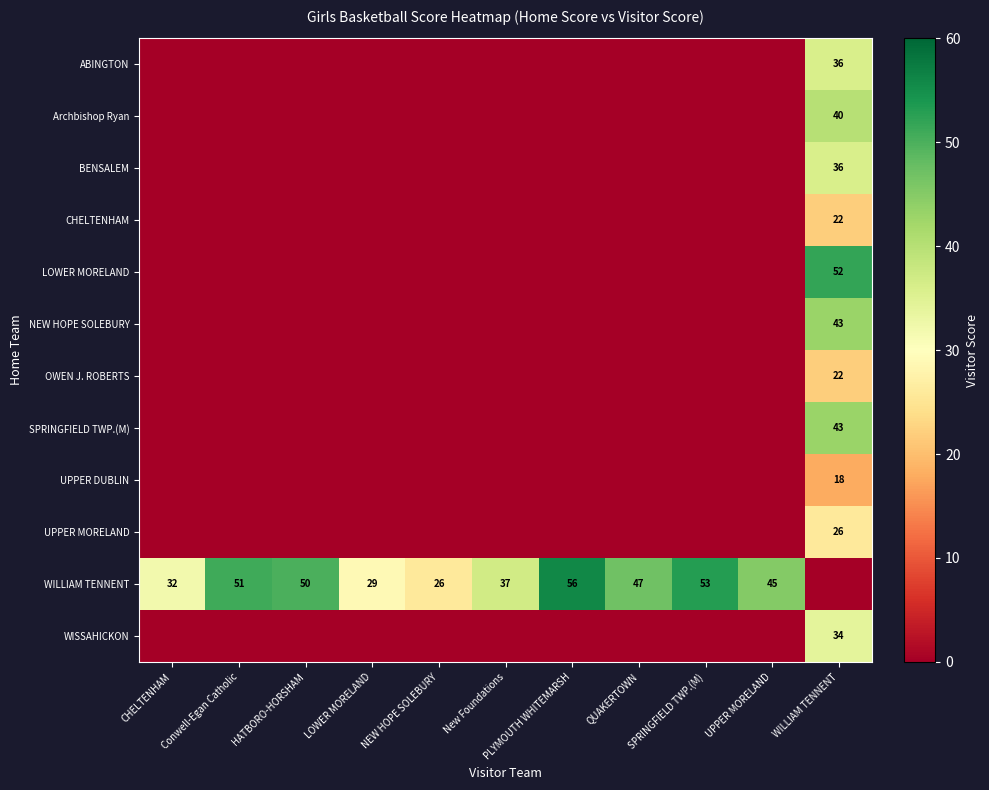

Is it true that WILLIAM TENNENT equals 47 at QUAKERTOWN?

True